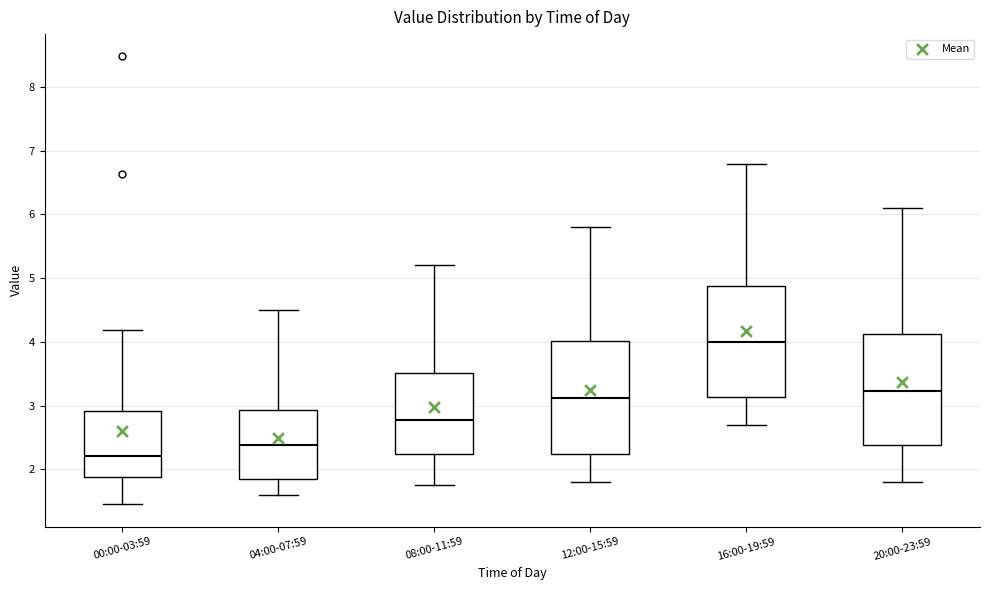

Where is the lower edge of the box for 00:00-03:59 on the y-axis? The values are not printed on the chart, so give them approximately, as read against the axis.

1.9